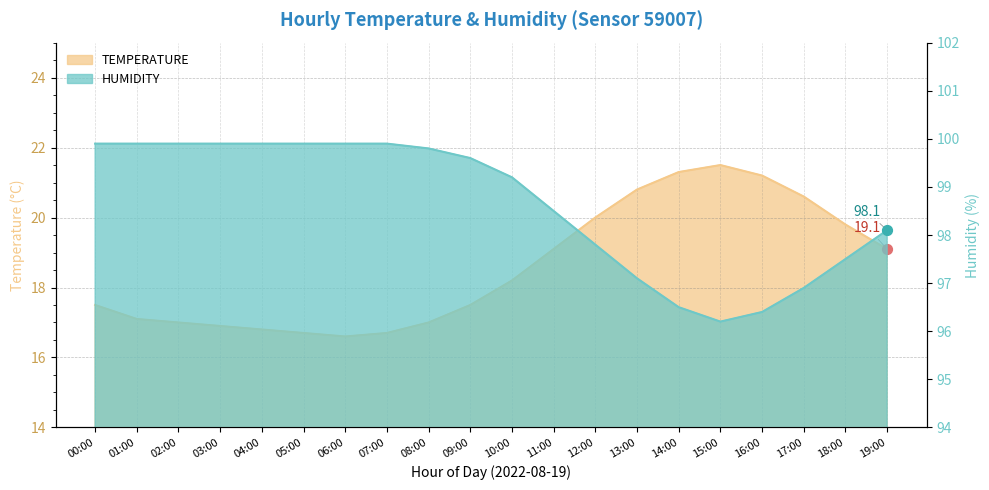

Is the value of humidity at 07:00 greater than the value of temperature at 02:00?

Yes